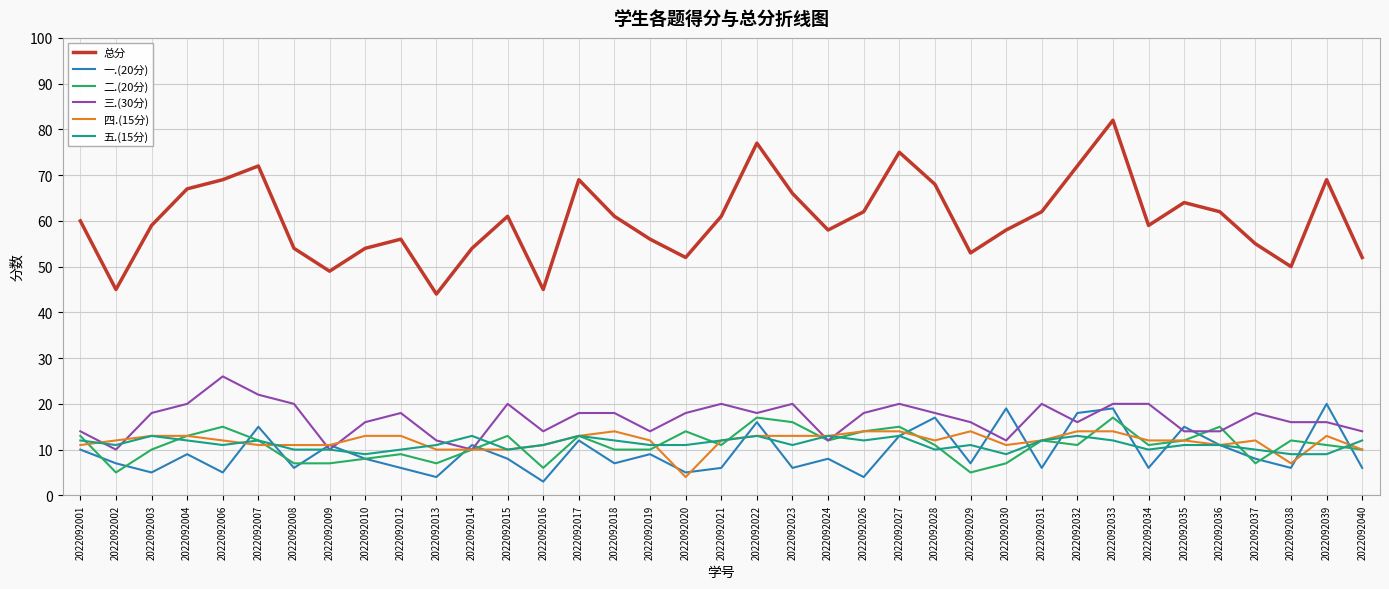

True or false: 总分 and 四.(15分) cross at least once.

False